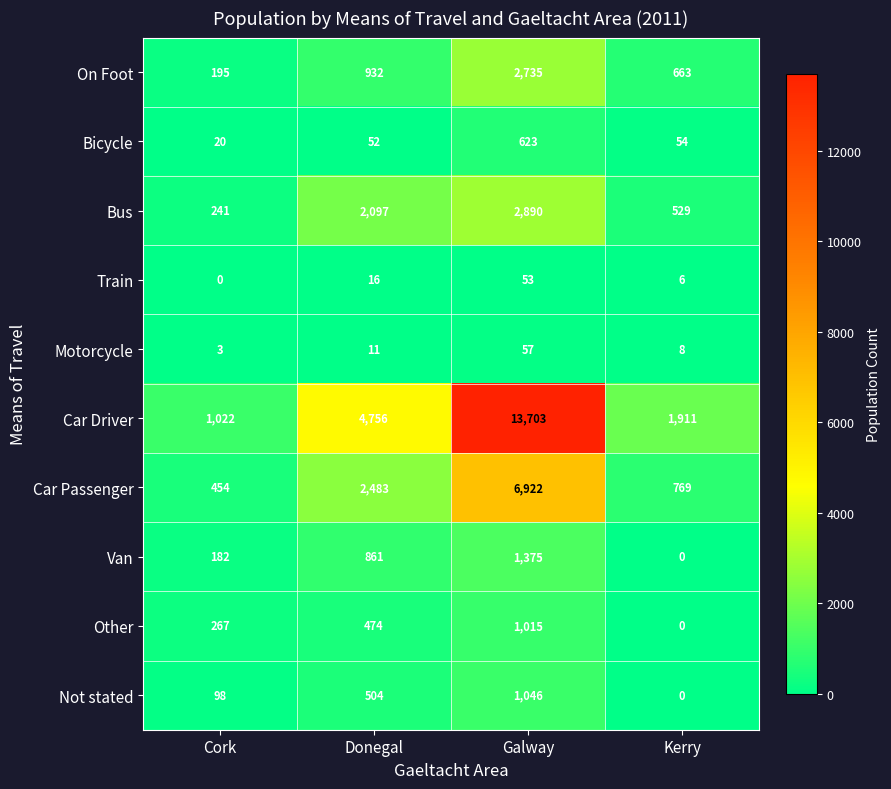

Which category has the lowest value in the Bus series?

Cork